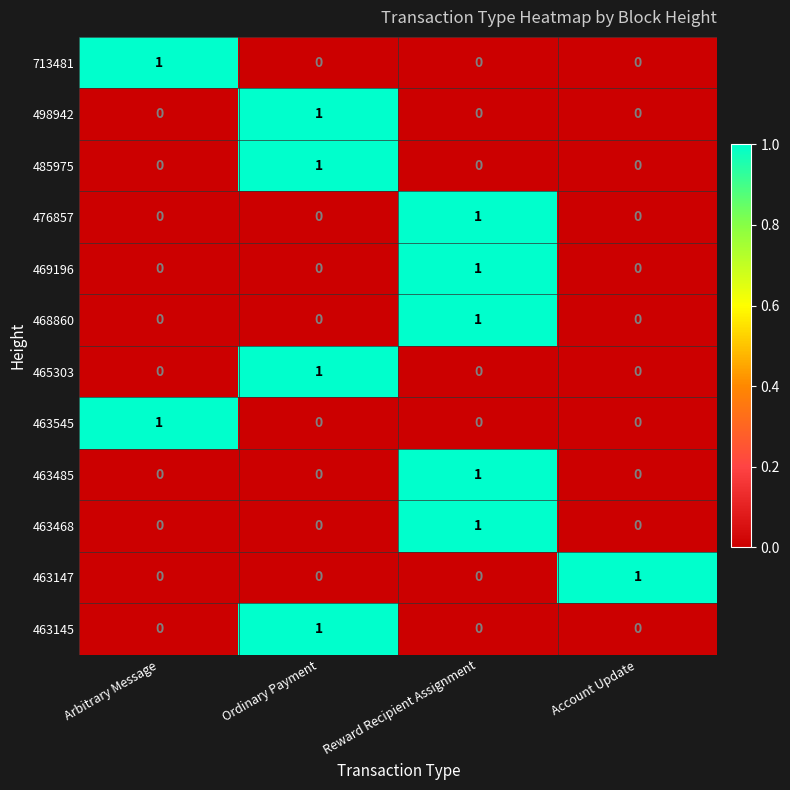

At how many categories does at least one series exceed 0?

4